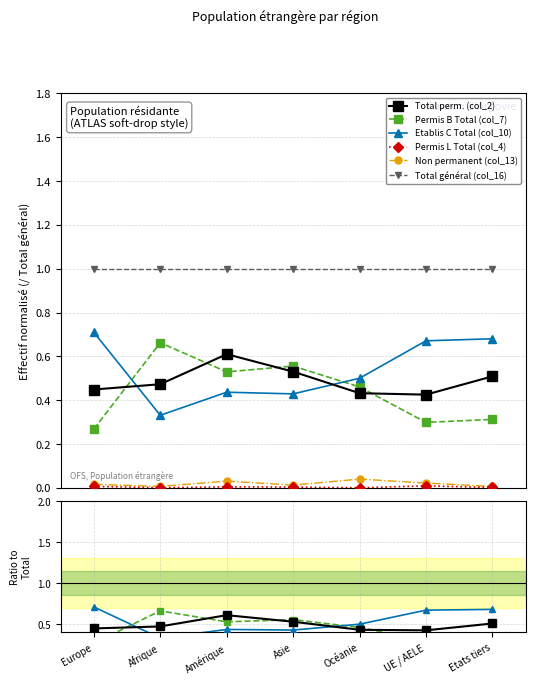

What is the highest value of the Permis B Total (col_7) series?

0.7